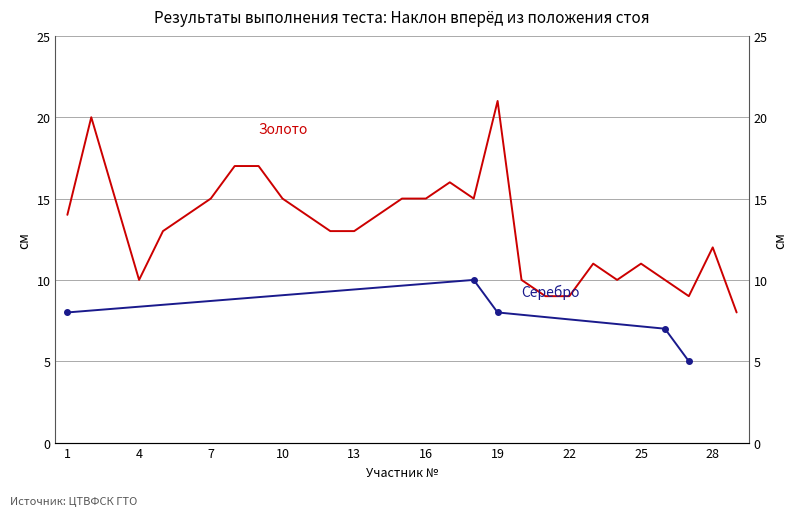

What is the difference between the maximum and minimum values?

13